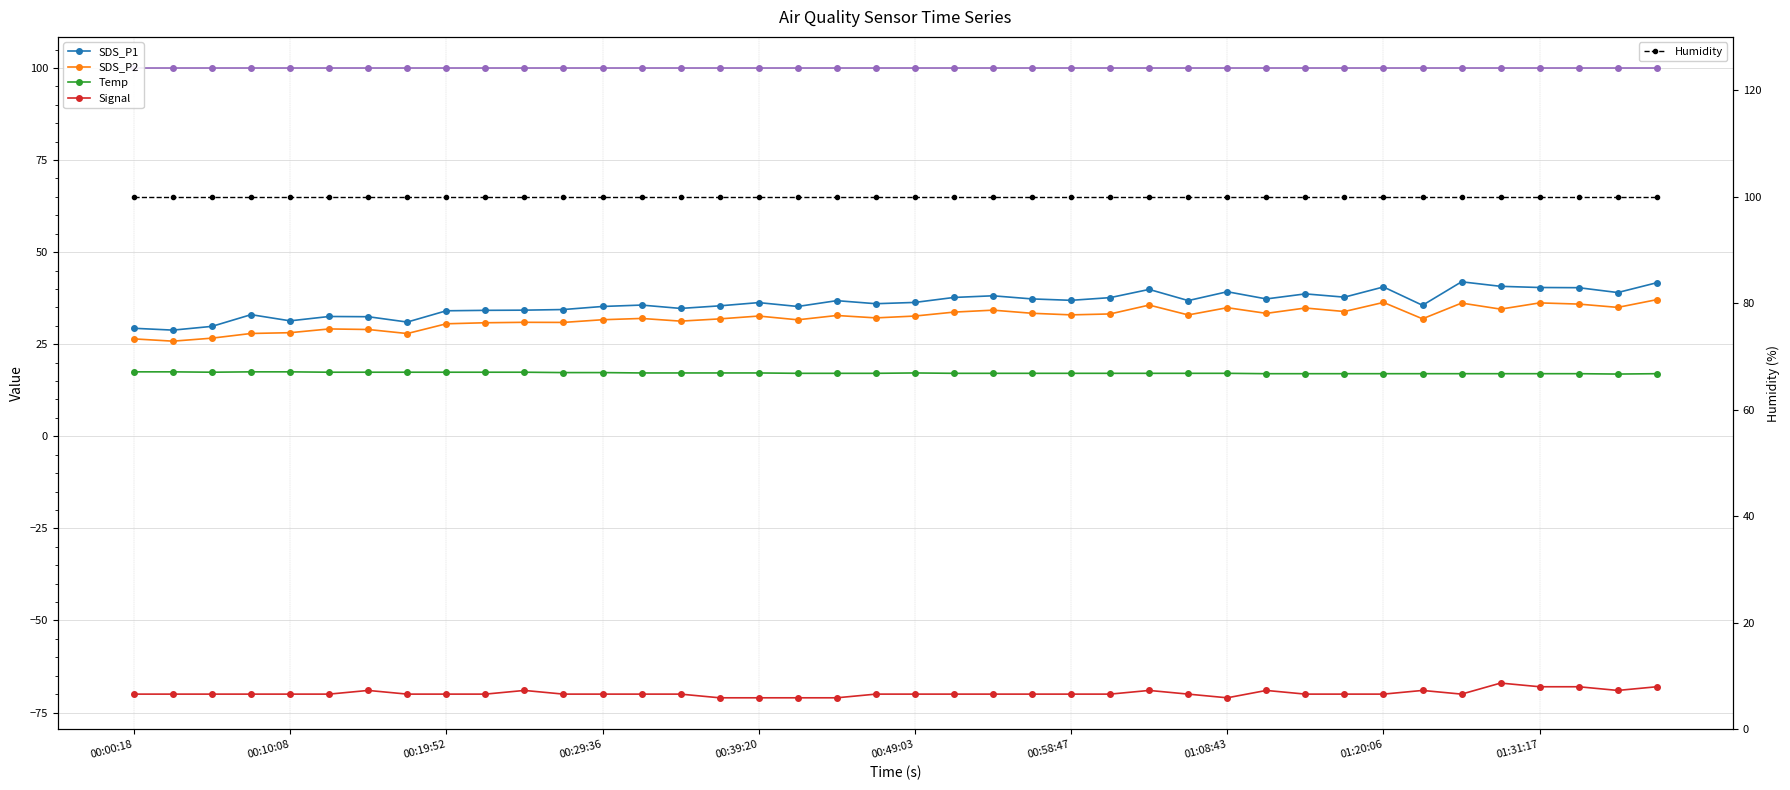

Rank the series at 17 from lowest to highest value.

Signal, Temp, SDS_P2, SDS_P1, Humidity